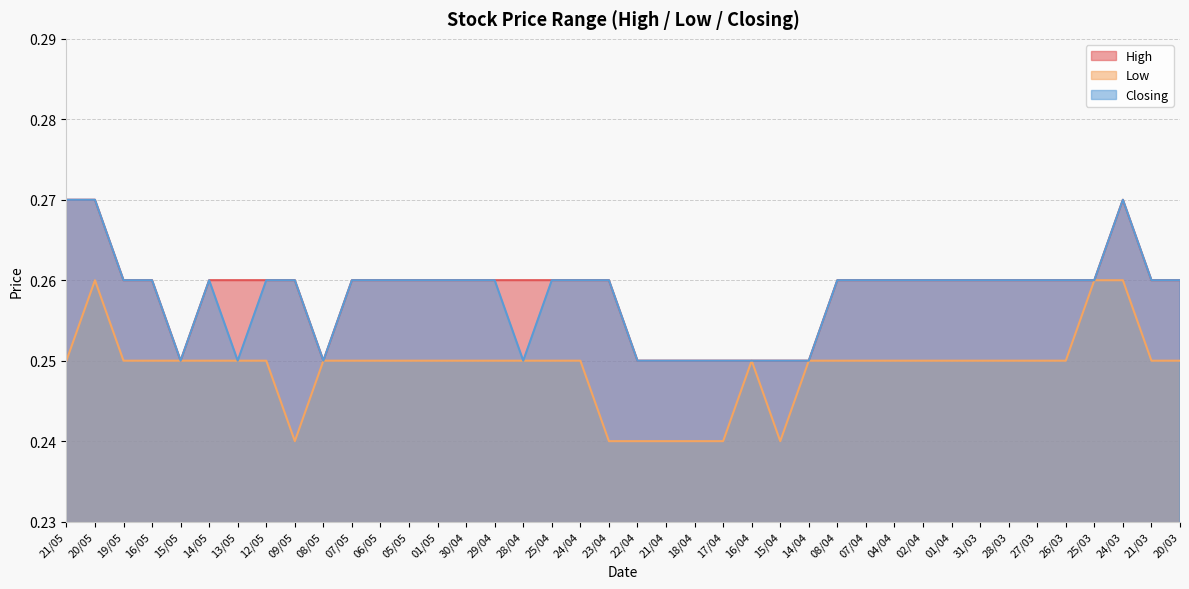

True or false: High has a value of 0.2 at 21/04.

True